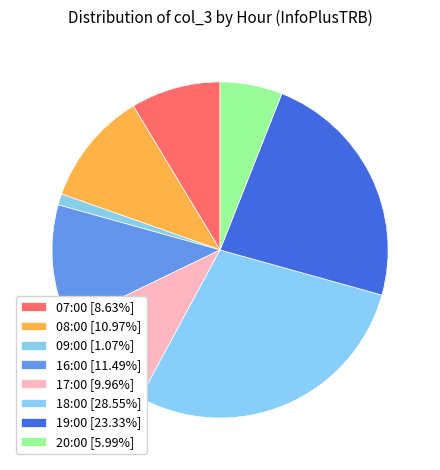

What is the total percentage of 17:00 and 16:00?

21.4%